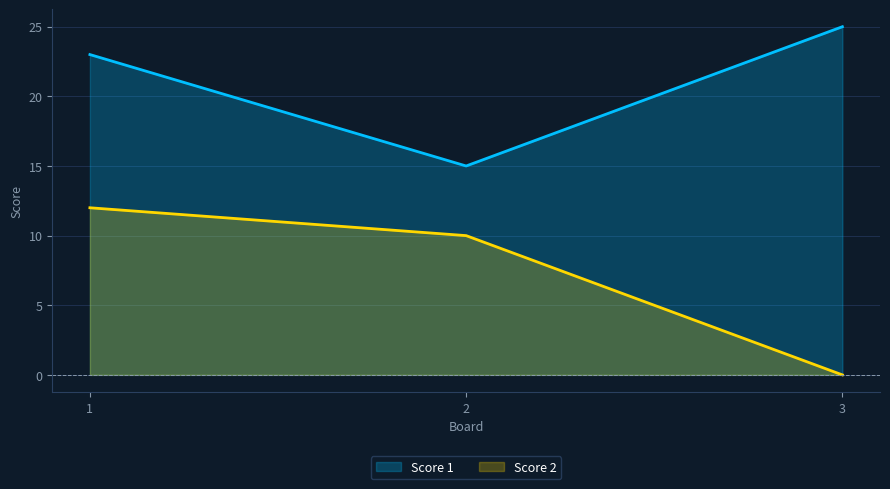

At which category is the sum across all series the highest?

1